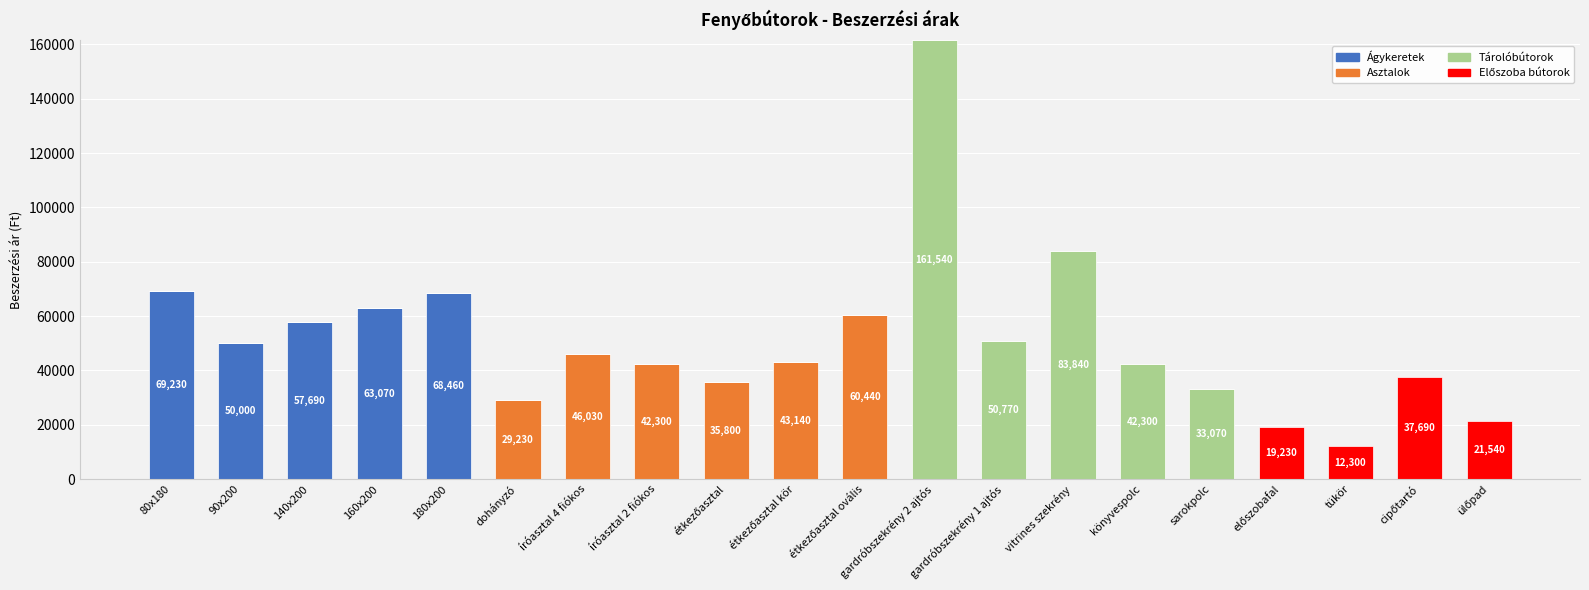

What is the sum of all Ágykeretek values?

308450